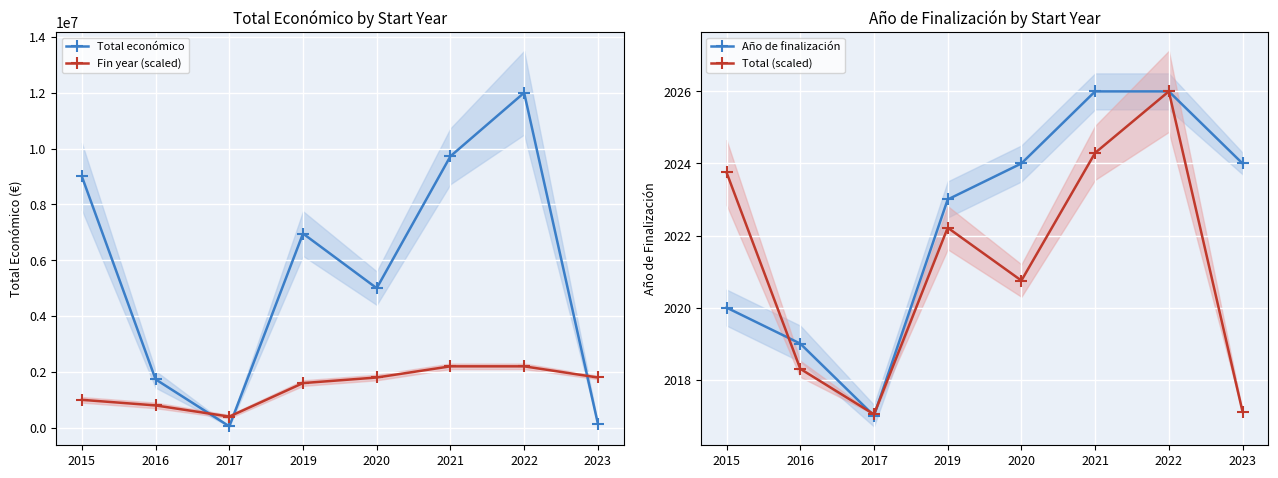

Which has a higher value, 2022 or 2019?

2022